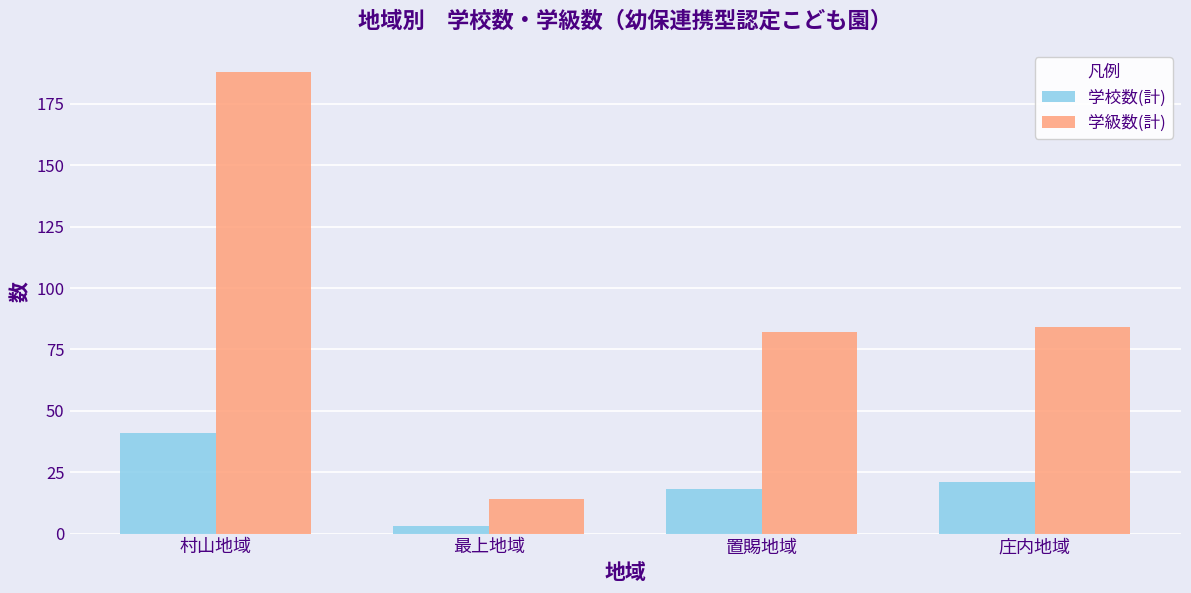

Reading left to right, what are all the values shown in this chart?

学校数(計): 村山地域=41	最上地域=3	置賜地域=18	庄内地域=21
学級数(計): 村山地域=188	最上地域=14	置賜地域=82	庄内地域=84